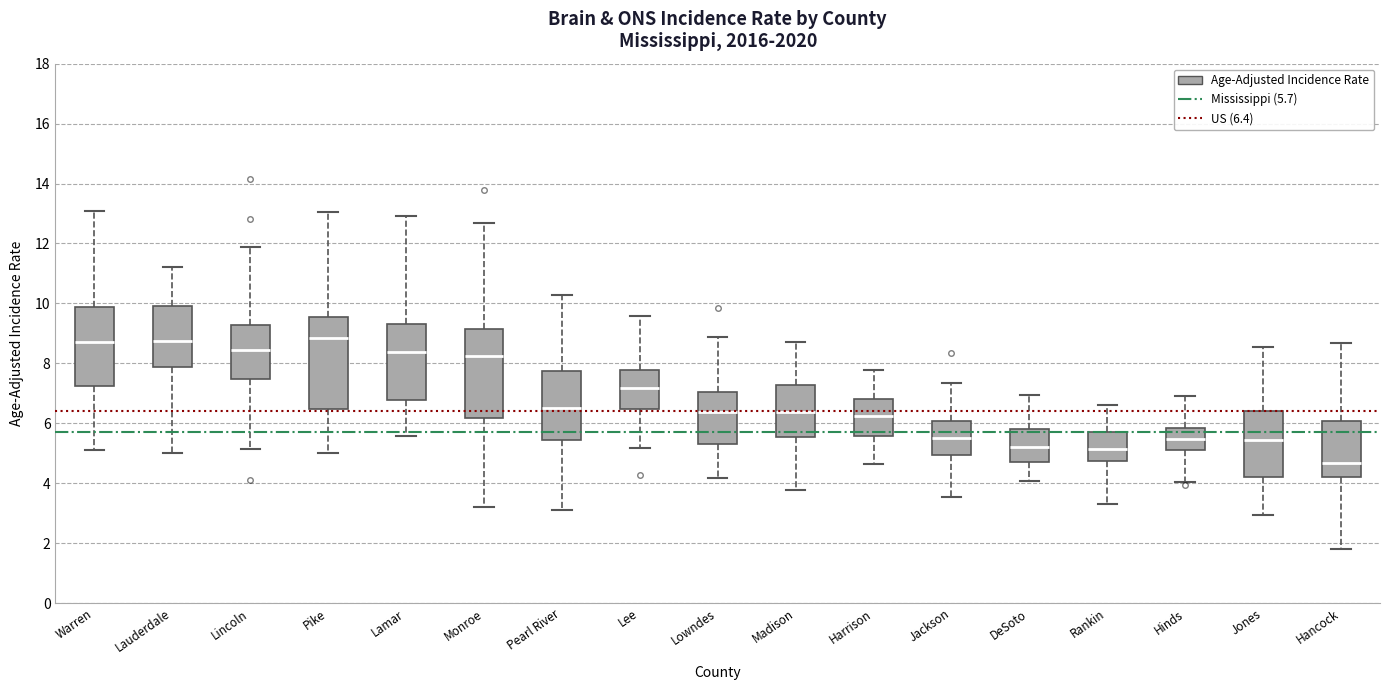

Which box has the lowest median line?

Hancock